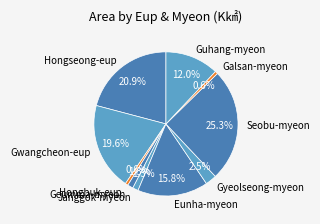

What percentage is the Eunha-myeon slice, to the nearest percent?

16%